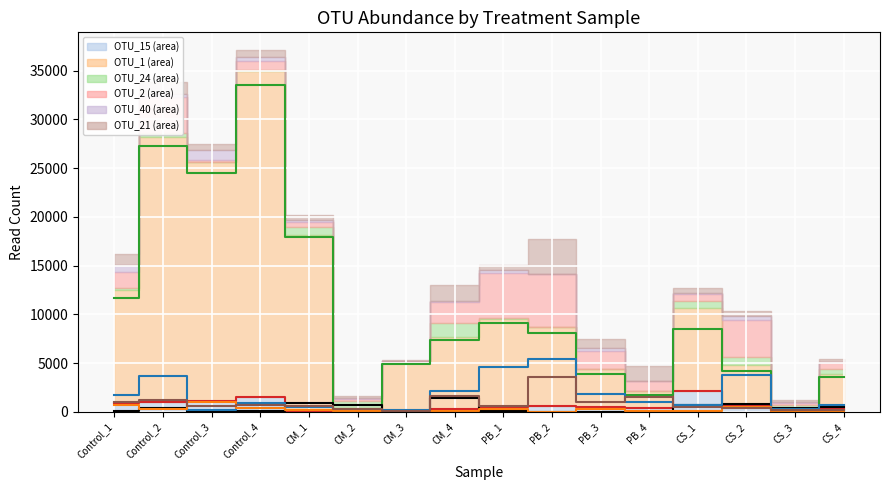

Rank the series by their maximum value, from highest to lowest.

OTU_1 (line), OTU_2 (line), OTU_21 (line), OTU_15 (line), OTU_24 (line), OTU_40 (line)